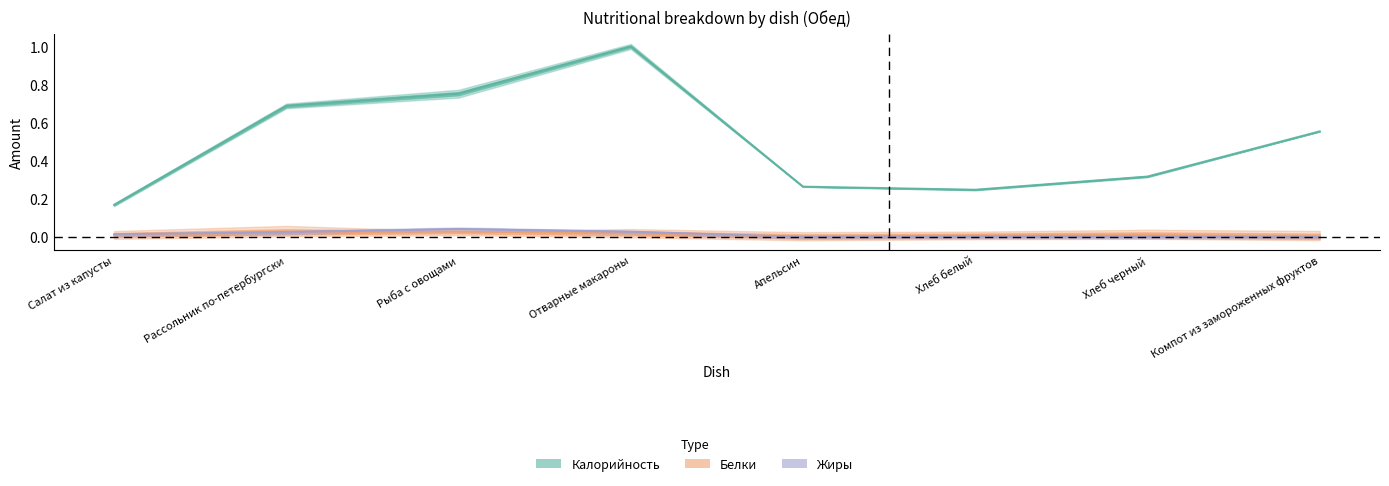

The Жиры series shows 0.0 at Рыба с овощами. True or false?

True